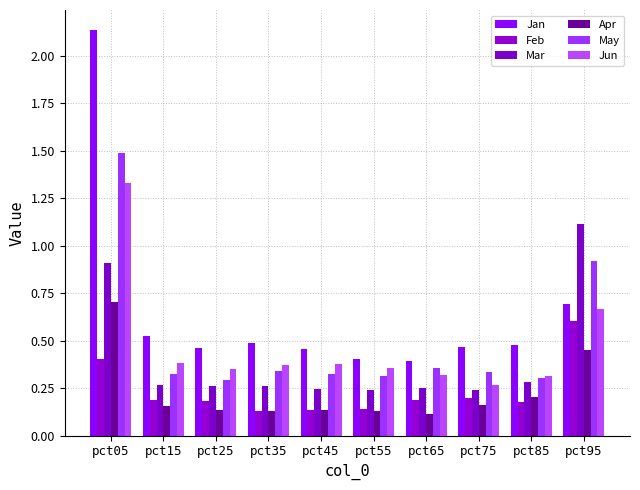

Count the Feb values in the range 0 to 1.

10